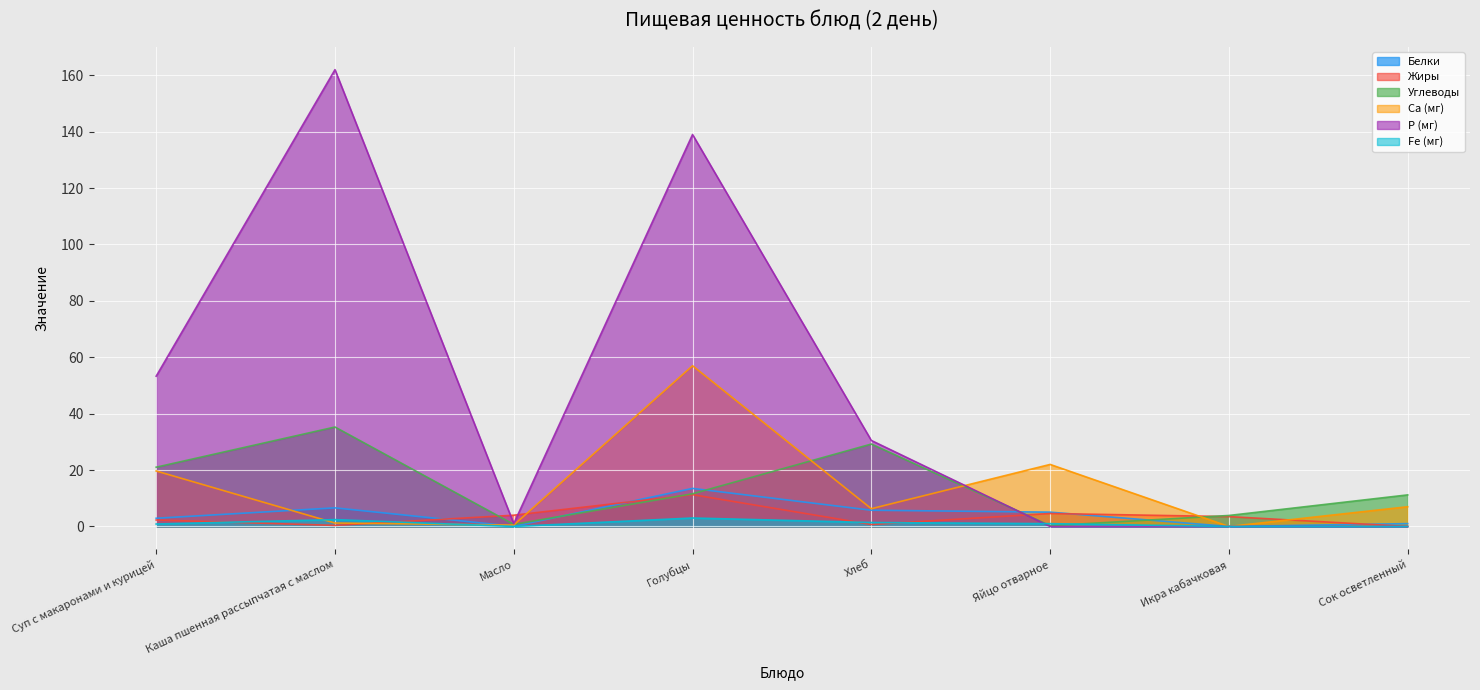

At which label does Ca (мг) first exceed 7?

Суп с макаронами и курицей